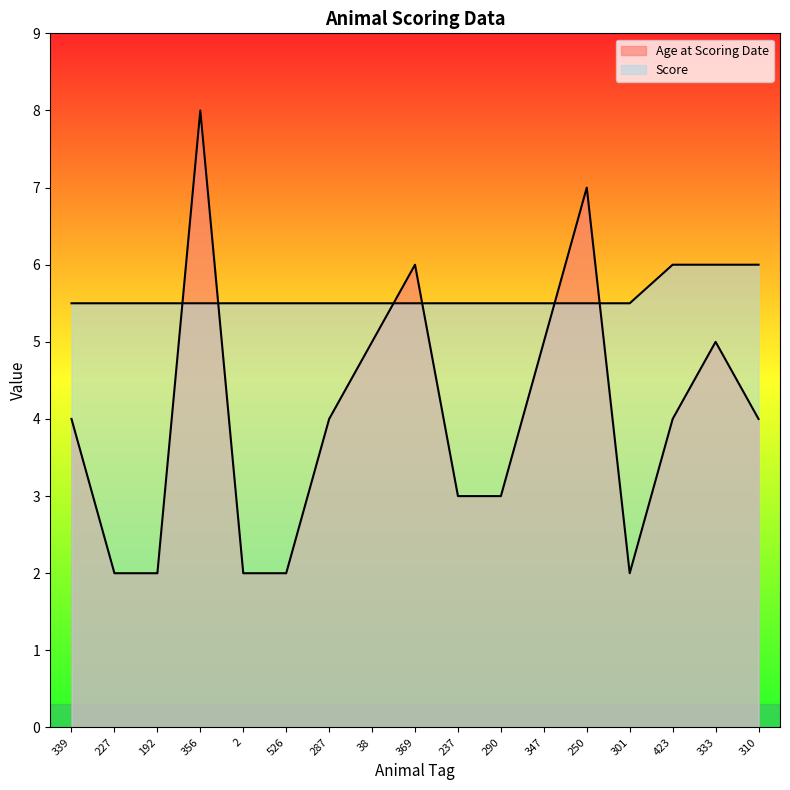

The Age at Scoring Date series shows 7.0 at 250. True or false?

True